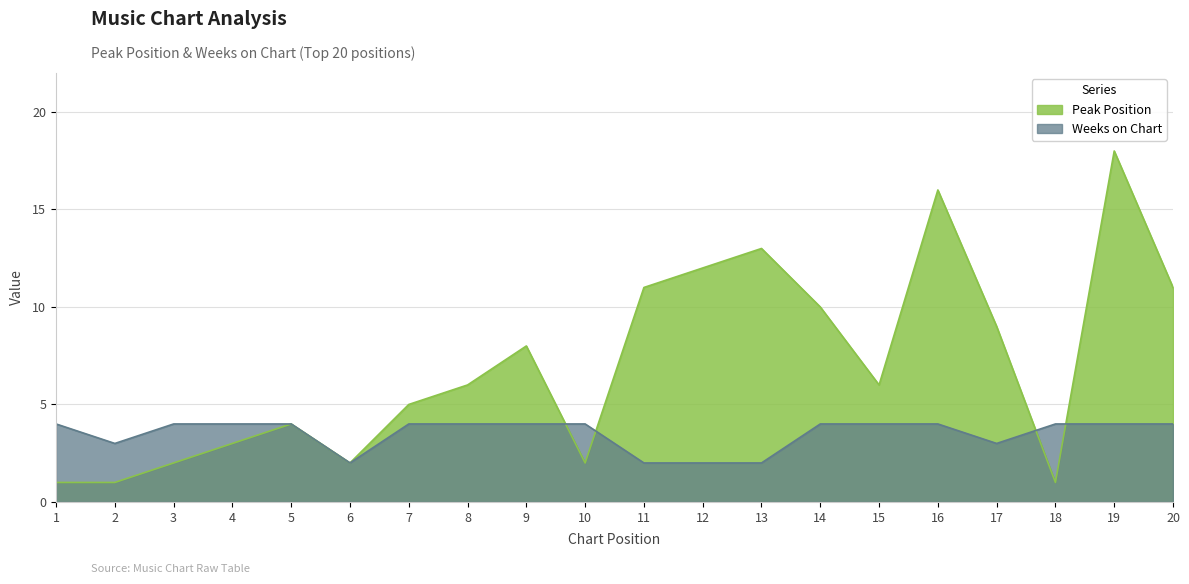

Rank the series at 14 from highest to lowest value.

Peak Position, Weeks on Chart